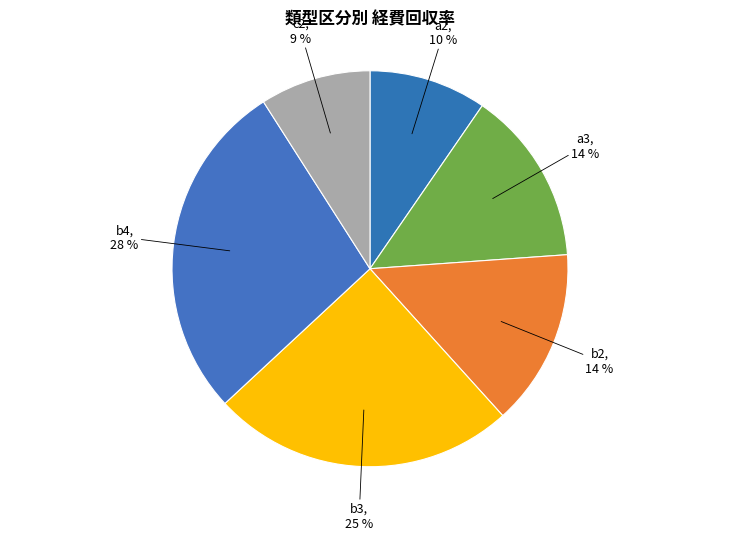

Count the number of slices in the pie.

6